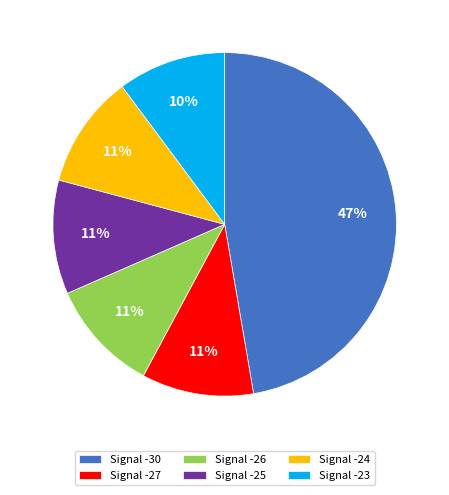

To the nearest percent, what percentage of the pie is Signal -27?

11%